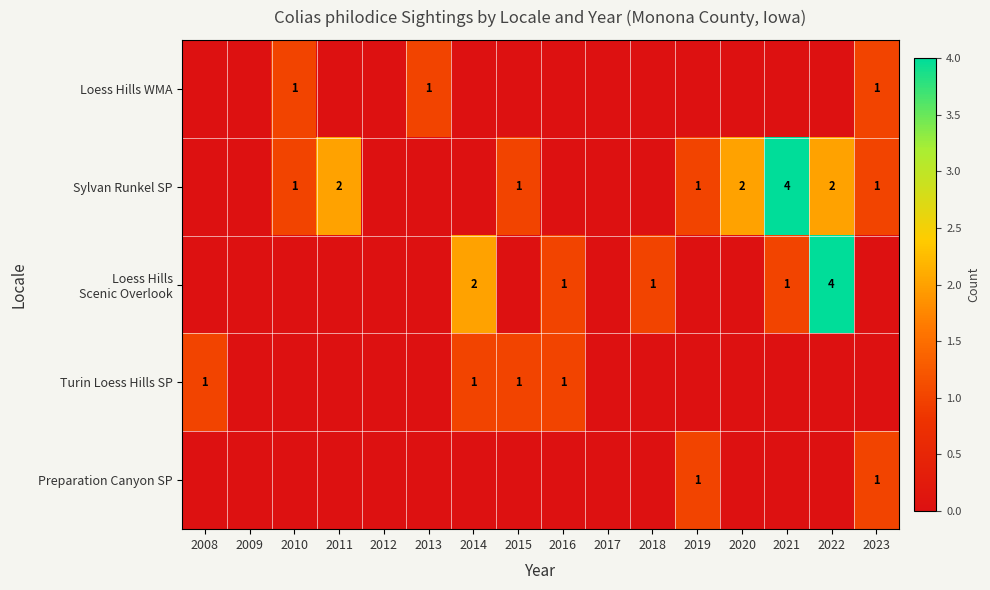

Is it true that Turin Loess Hills SP equals 1 at 2015?

True